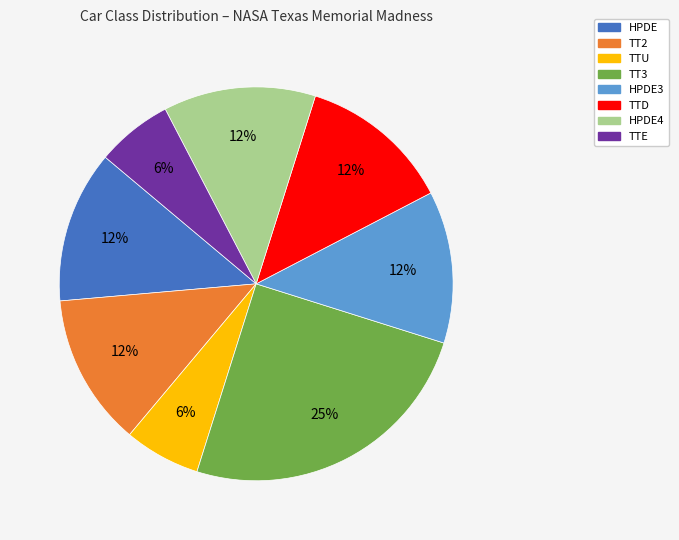

Is there a majority slice in this chart?

No